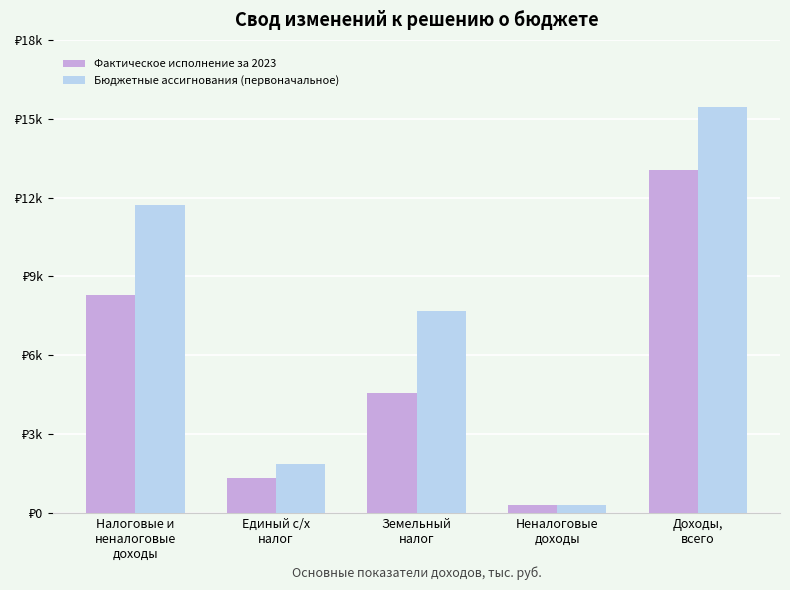

What are all the series names shown in the legend?

Фактическое исполнение за 2023, Бюджетные ассигнования (первоначальное)